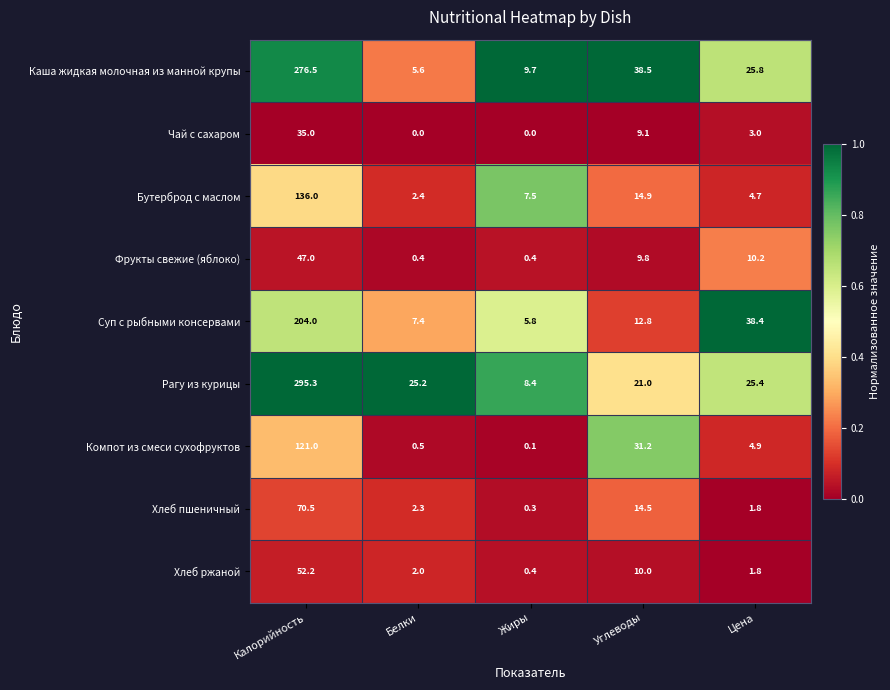

At which label does Суп с рыбными консервами reach its minimum?

Жиры